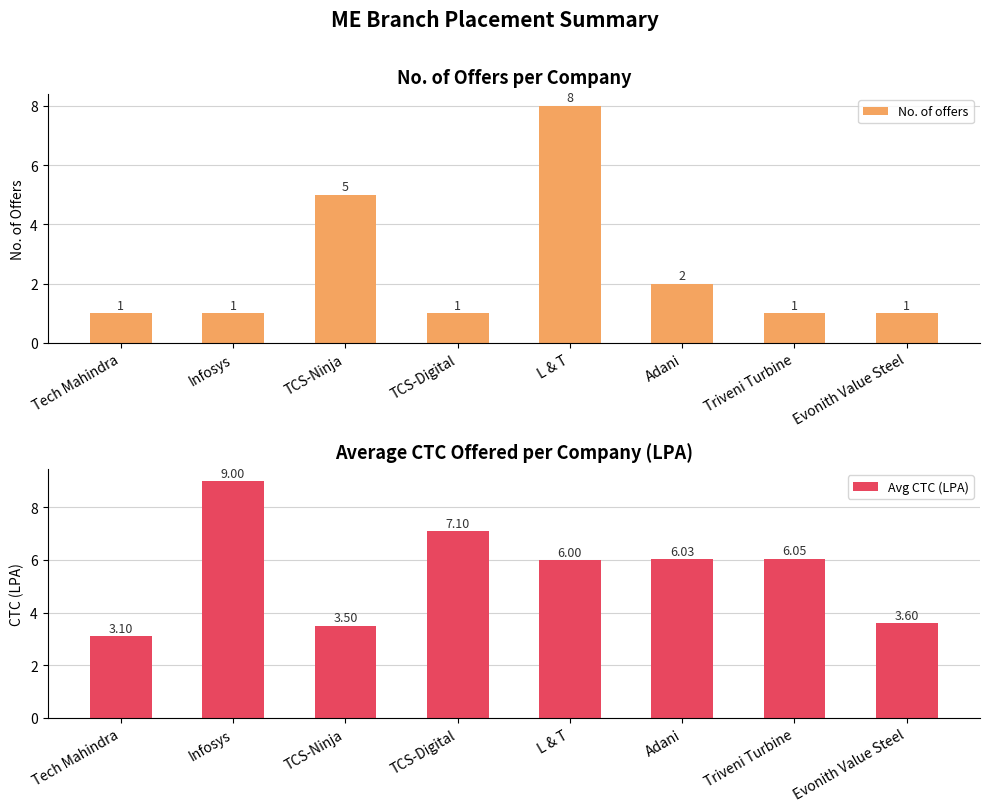

True or false: No. of offers has a value of 1.0 at TCS-Digital.

True